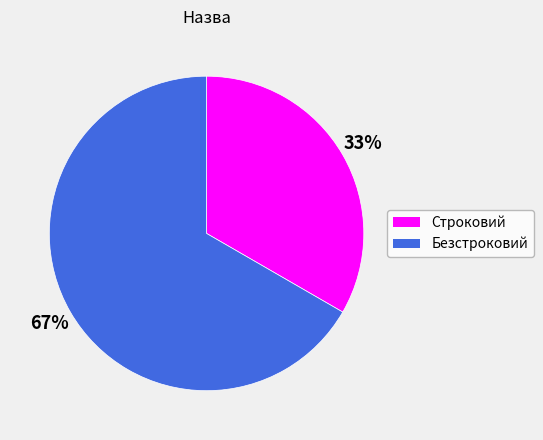

True or false: Безстроковий accounts for 53% of the total.

False